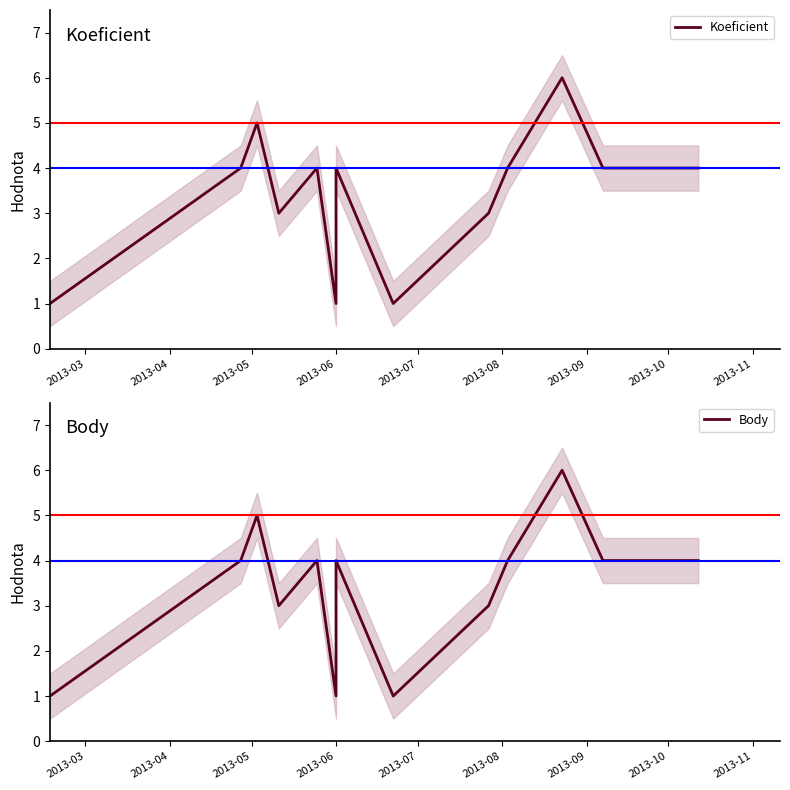

Does the chart display data point markers on the line(s)?

No